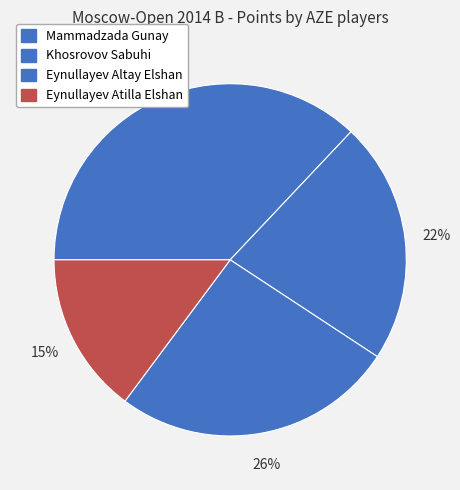

To the nearest percent, what portion does Khosrovov Sabuhi represent?

22%